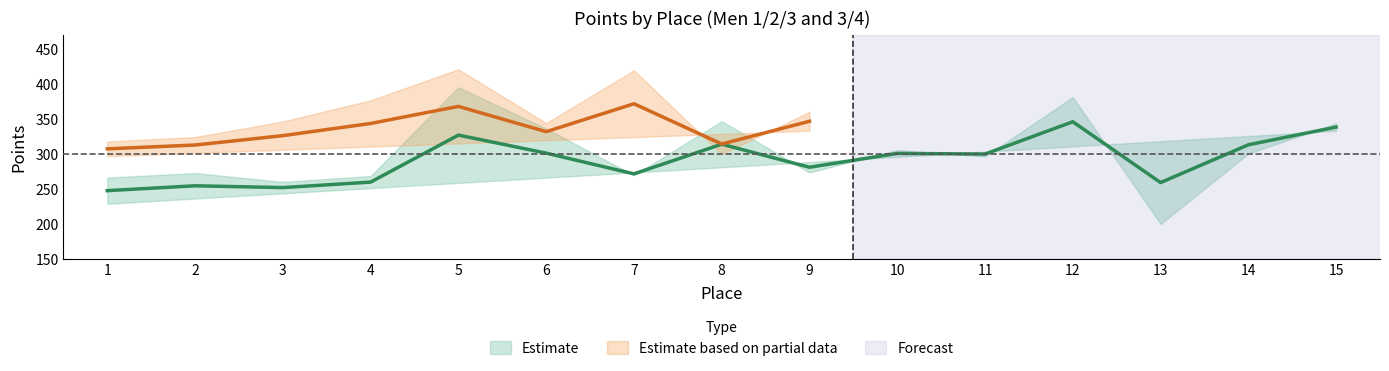

What is the sum of all Scored Points values?

4217.3